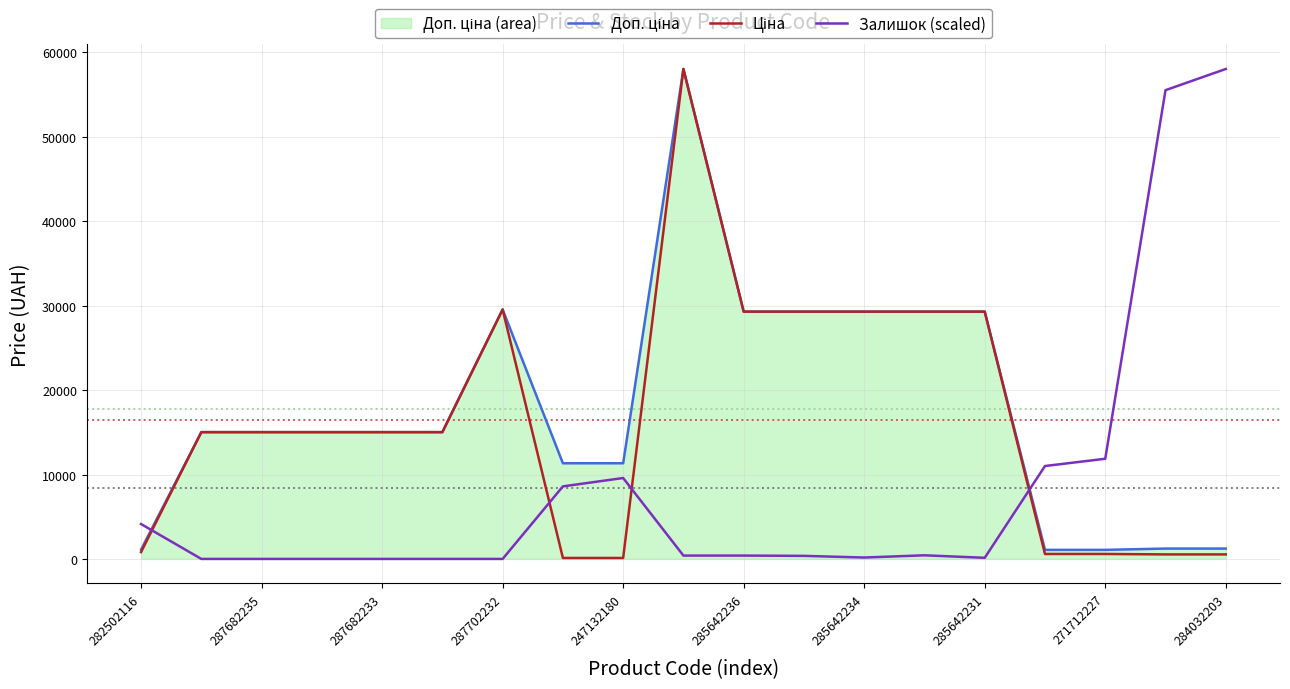

After their last crossing, which series has the higher values: Залишок (scaled) or Доп. ціна?

Залишок (scaled)